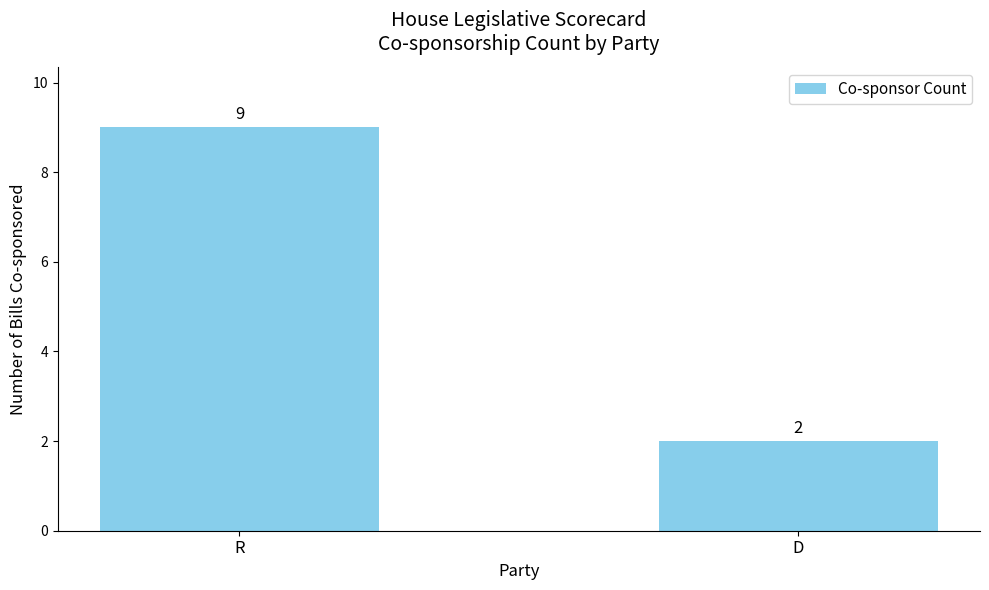

How many values are between 2 and 9?

2